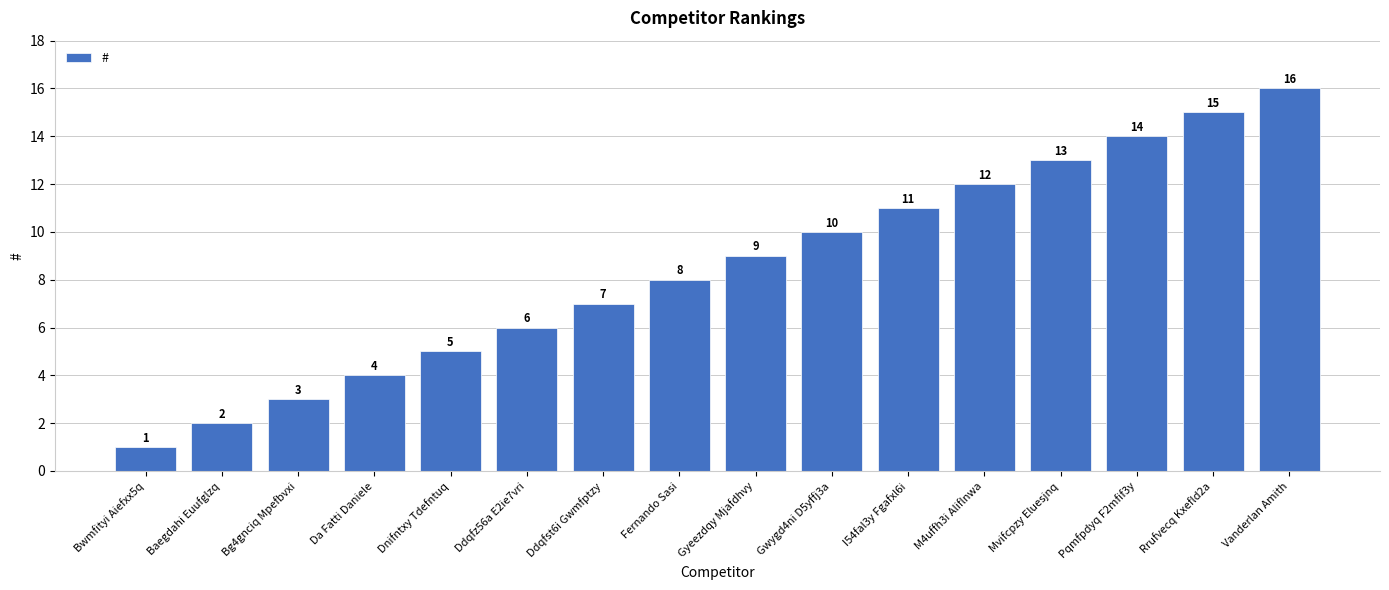

What is the difference between the second highest and minimum values?

14